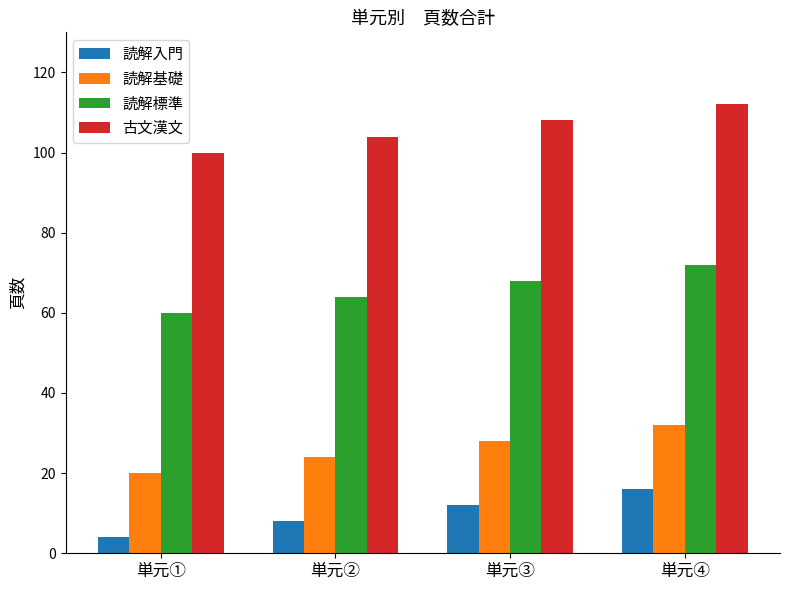

What is the label of the 4th bar from the left?

単元④